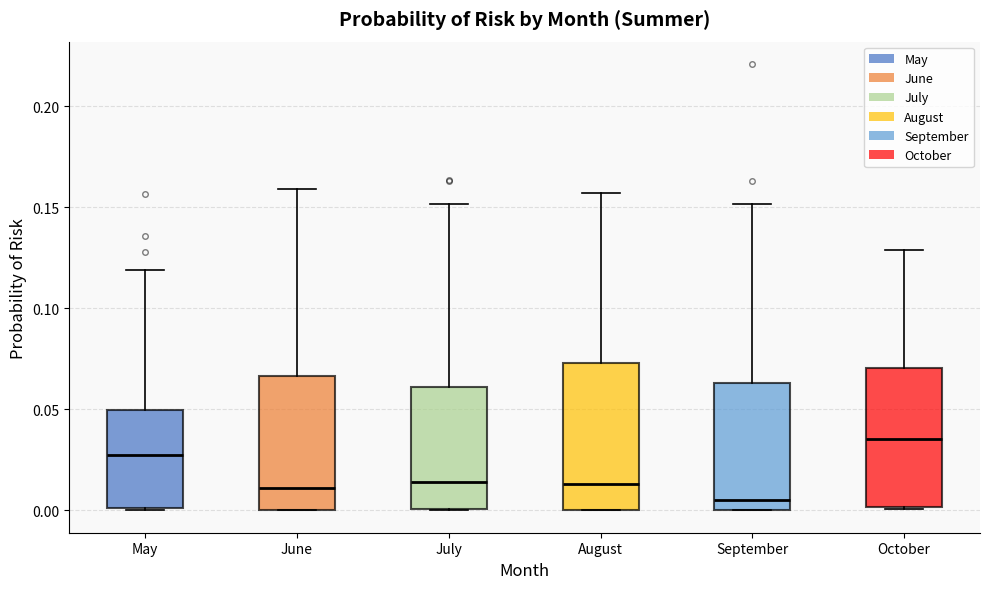

Where is the lower edge of the box for October on the y-axis? The values are not printed on the chart, so give them approximately, as read against the axis.

0.000